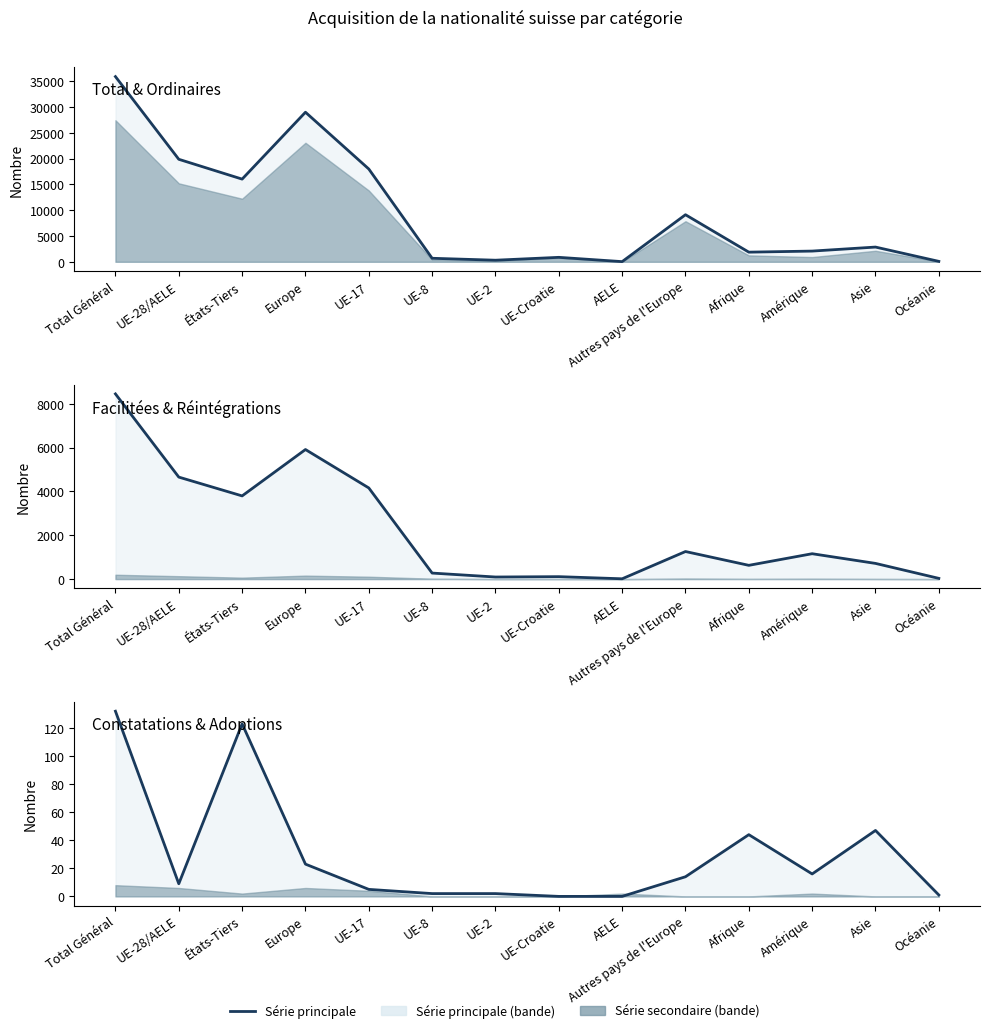

Which series has the widest spread of values?

Total Naturalisations